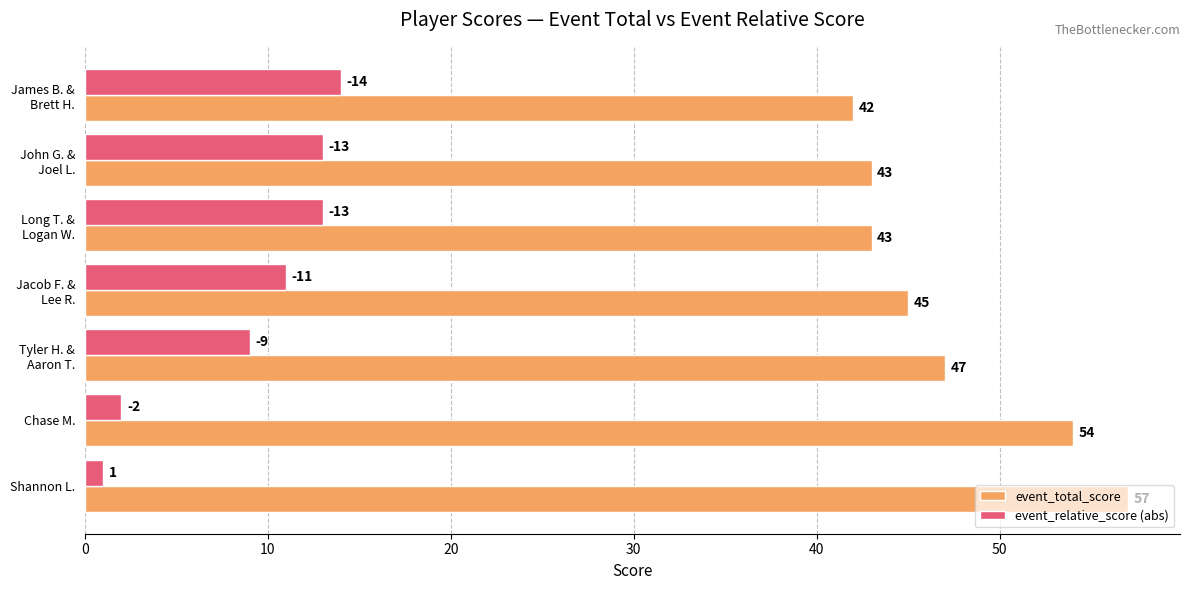

What are all the series names shown in the legend?

event_total_score, event_relative_score (abs)